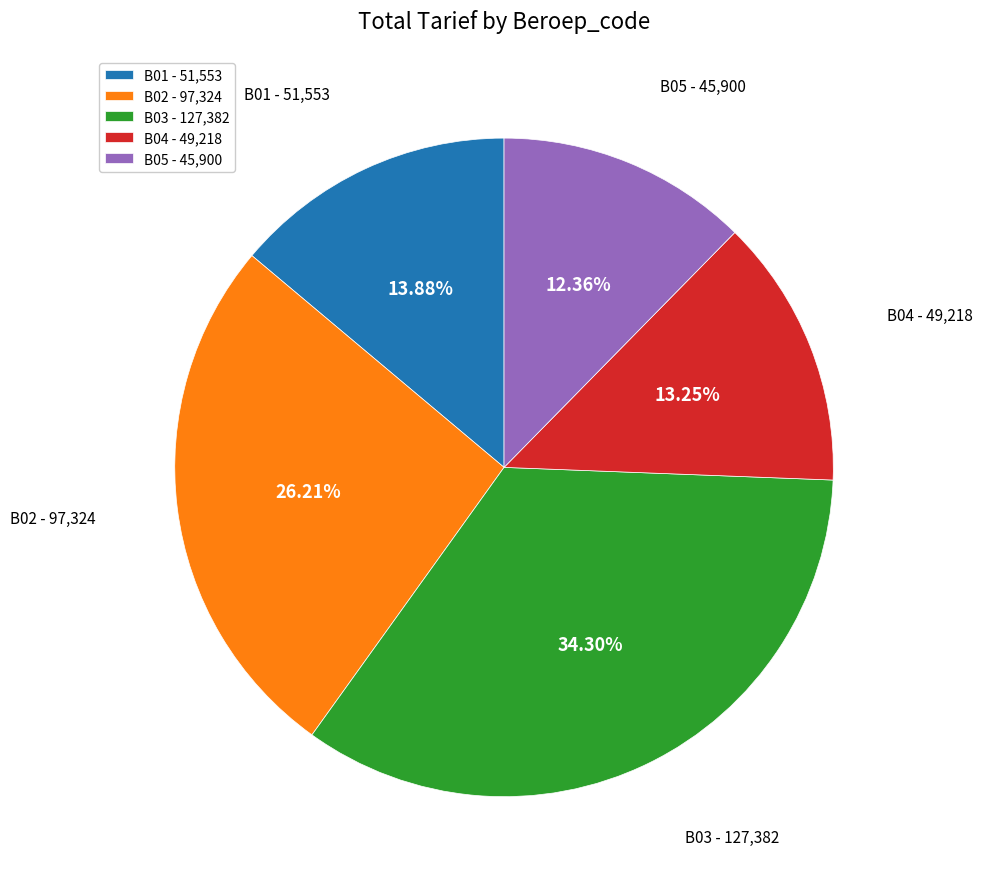

Between B02 - 97,324 and B04 - 49,218, which is larger?

B02 - 97,324